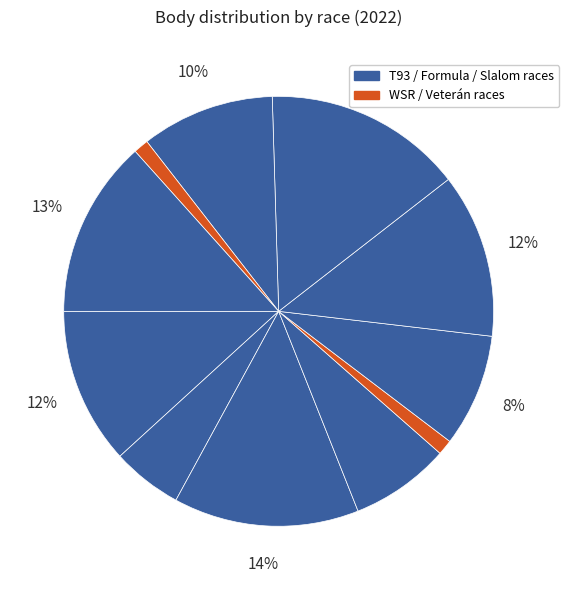

Is there any slice that represents more than half of the pie?

No